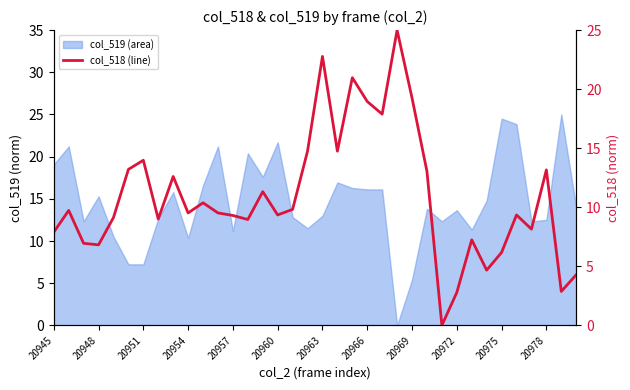

What is the value of the 1st point from the left?

7.9